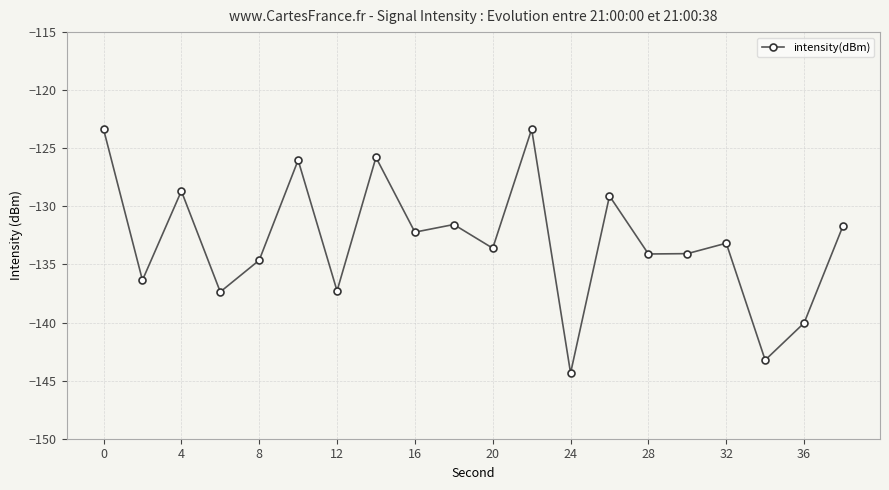

What is the average value?

-133.0